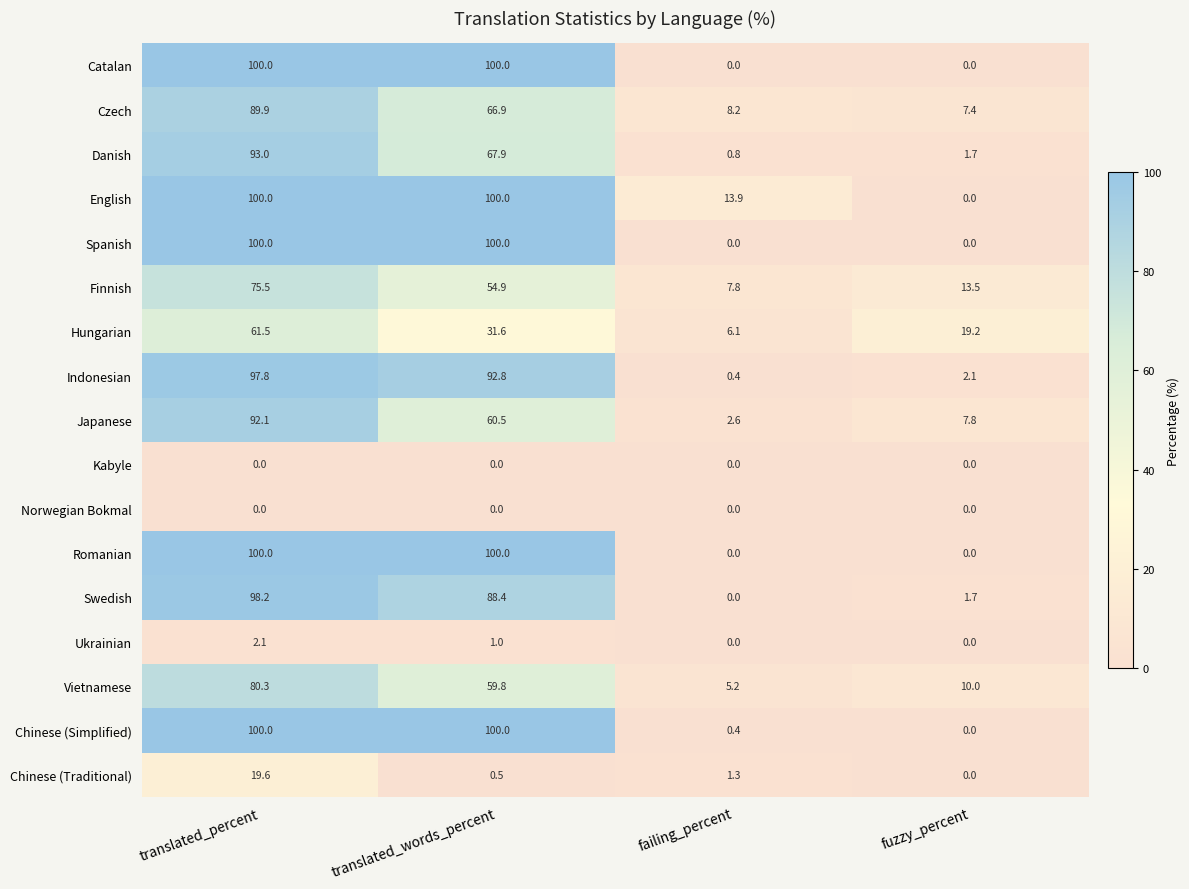

What is the spread (max minus min) of values at failing_percent?

13.9